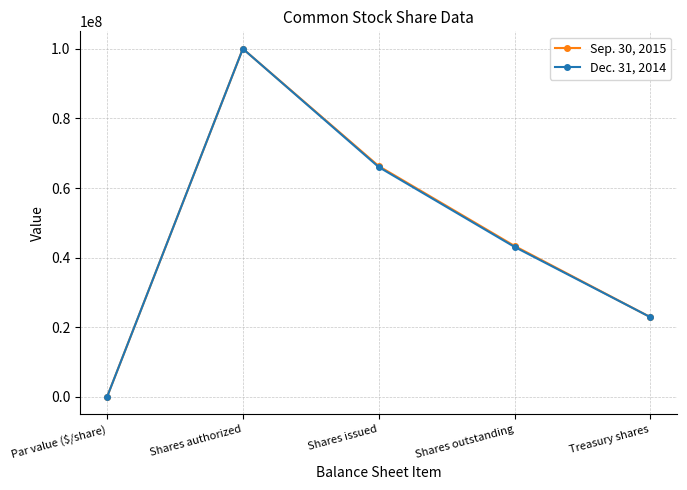

Reading left to right, list all the values displayed in this chart.

Sep. 30, 2015: 1	100000000	66313950	43383736	22930214
Dec. 31, 2014: 1	100000000	66032929	43102715	22930214